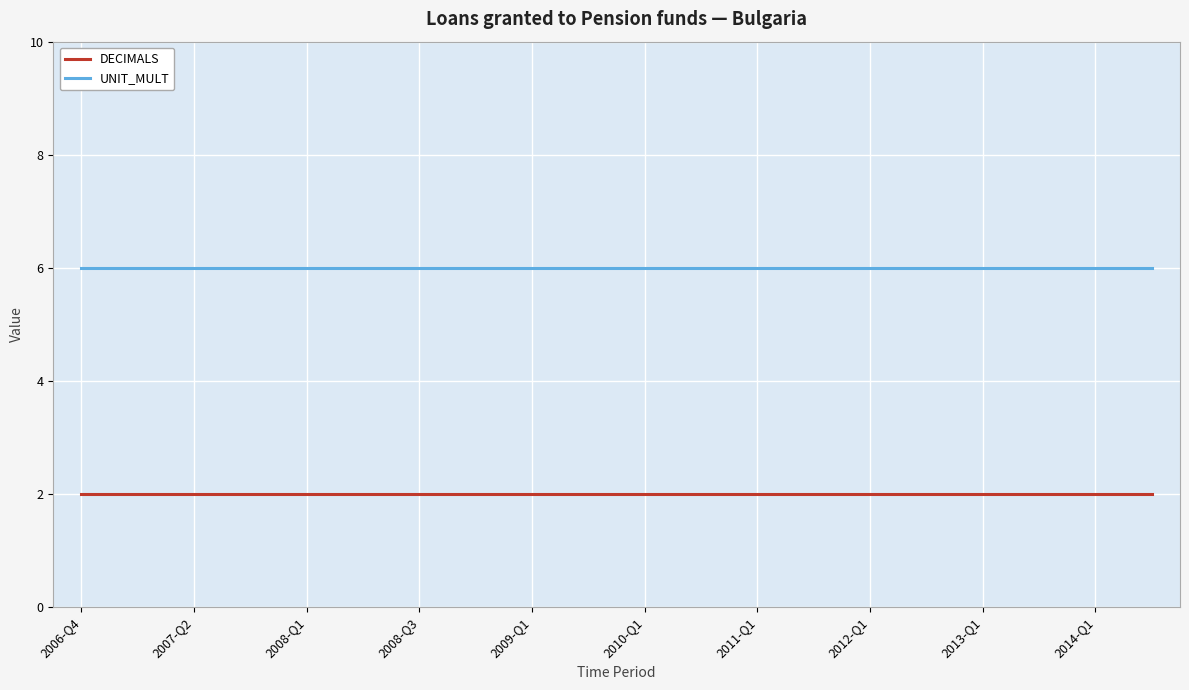

What is the minimum value shown in the chart?

2